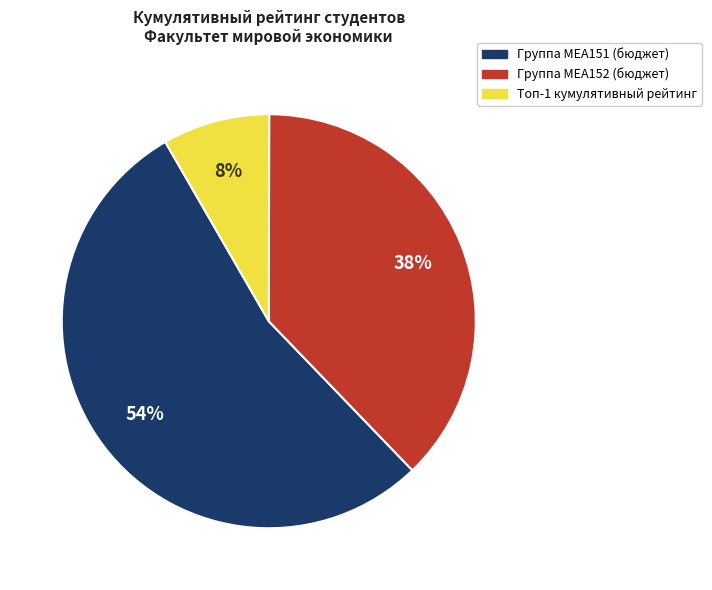

To the nearest percent, what is the average slice percentage?

33%